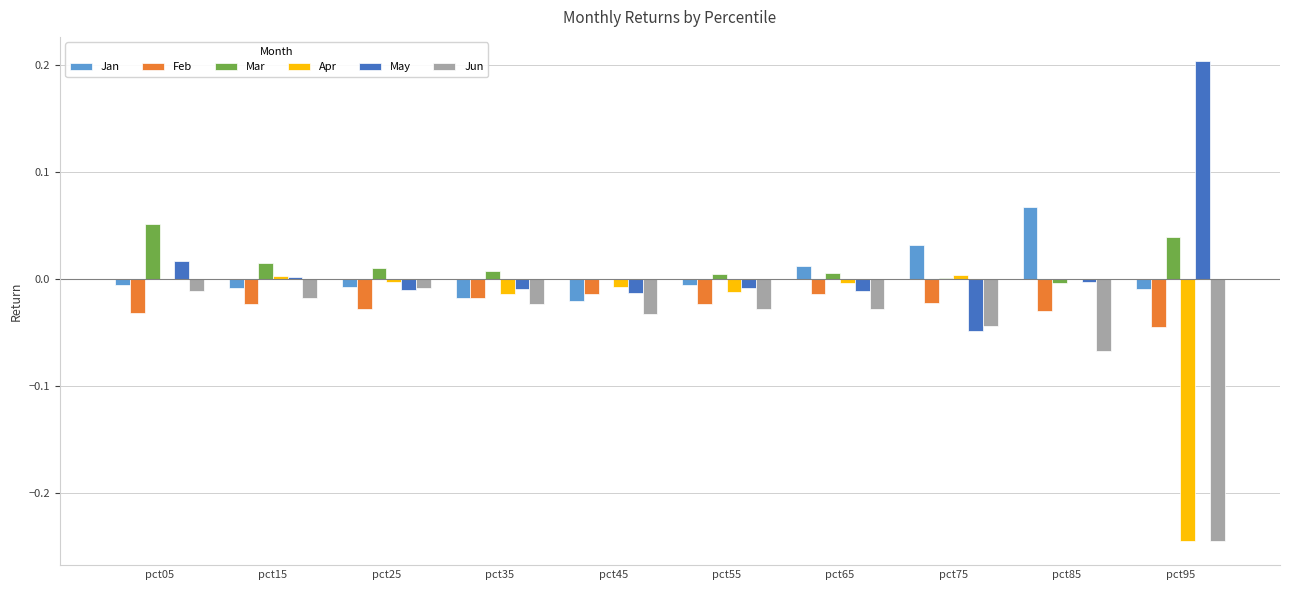

What is the maximum value for May?

0.2